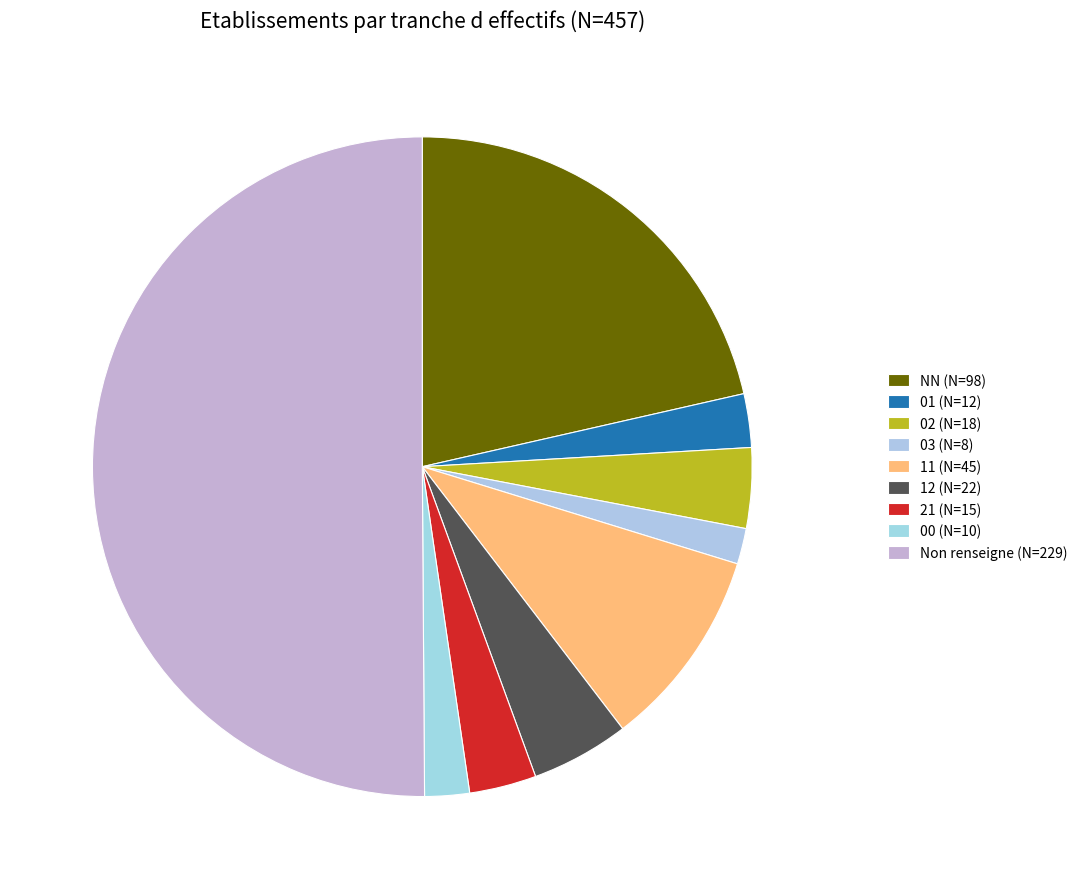

To the nearest percent, what is the average slice percentage?

11%